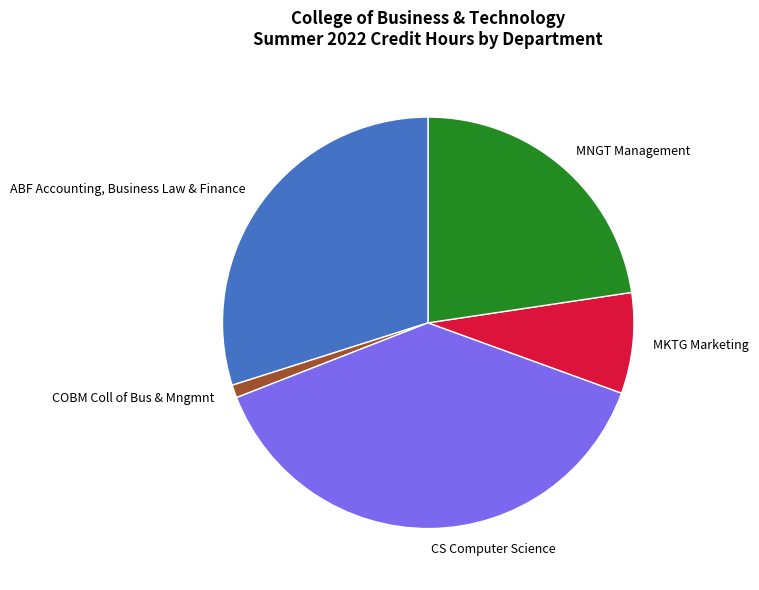

Rank the categories by value from lowest to highest.

COBM Coll of Bus & Mngmnt, MKTG Marketing, MNGT Management, ABF Accounting, Business Law & Finance, CS Computer Science